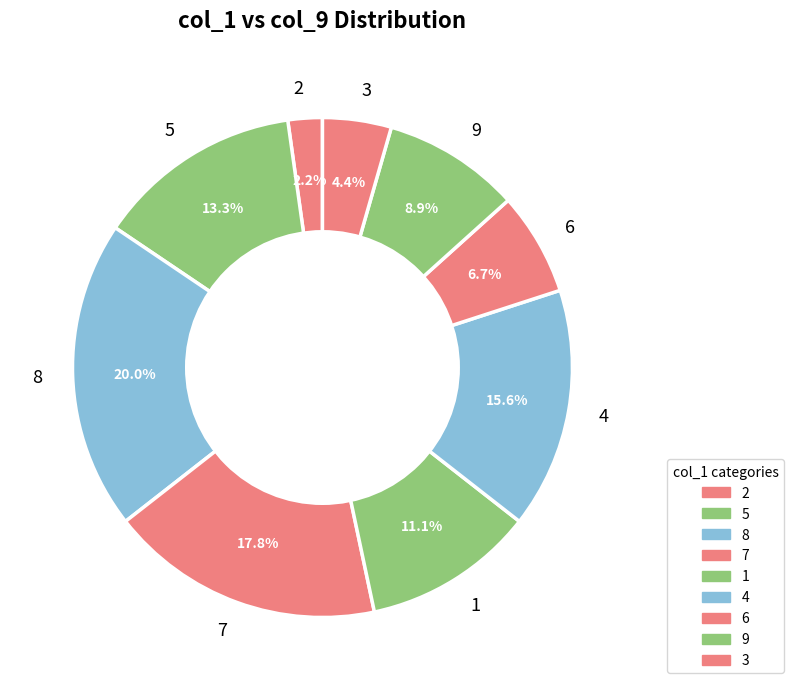

What is the ratio of the value at 7 to the value at 6?

2.7